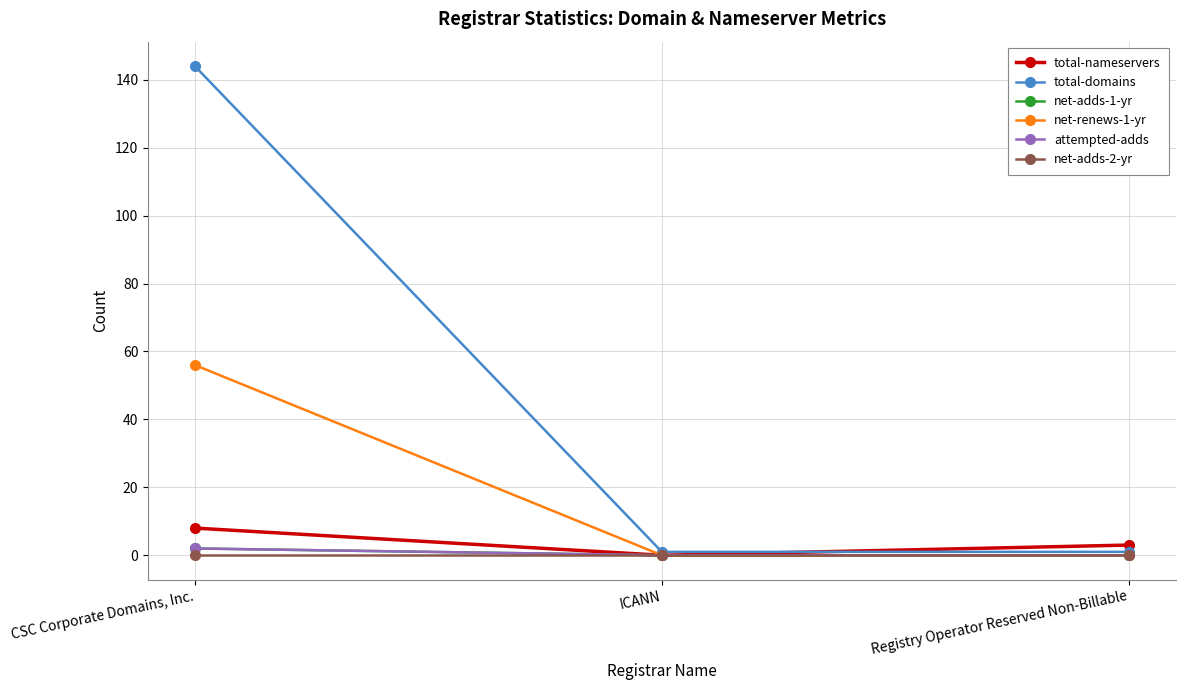

Which has a higher value, Registry Operator Reserved Non-Billable or CSC Corporate Domains, Inc.?

CSC Corporate Domains, Inc.